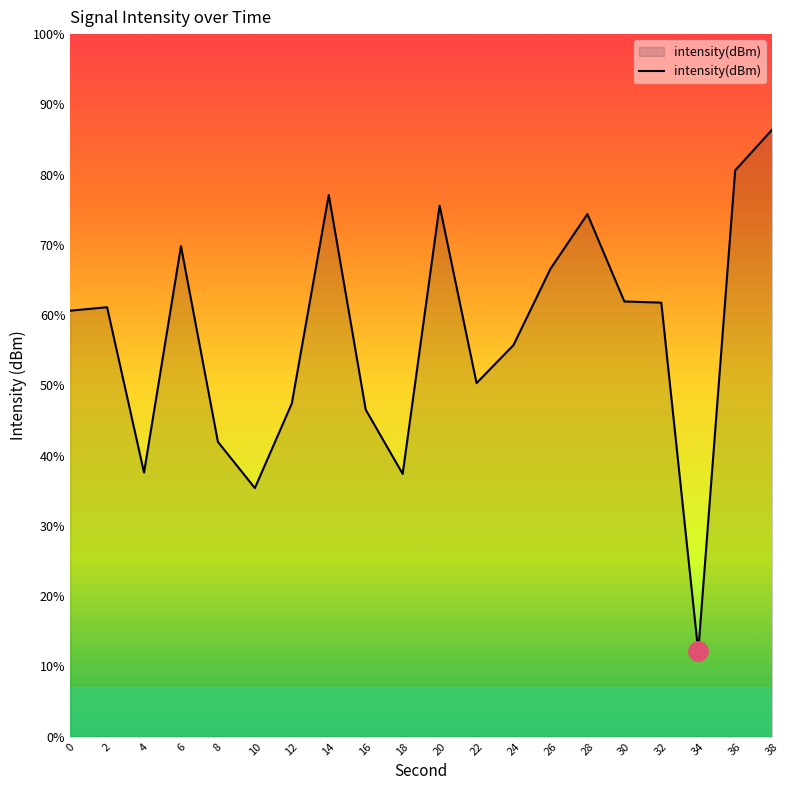

Which category has the highest value across all series?

38